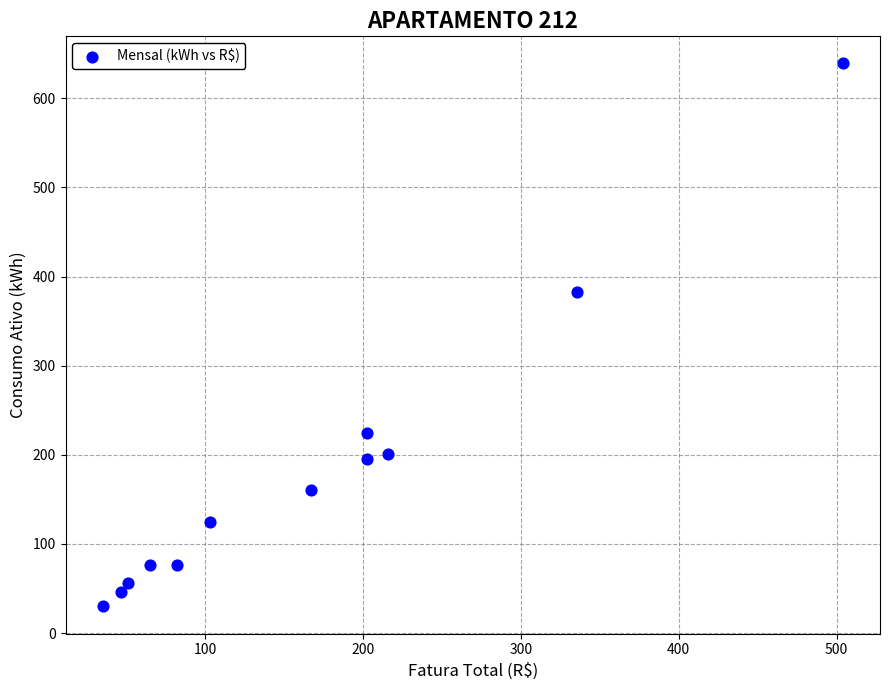

What Y value in the scatter plot is closest to 334?

383